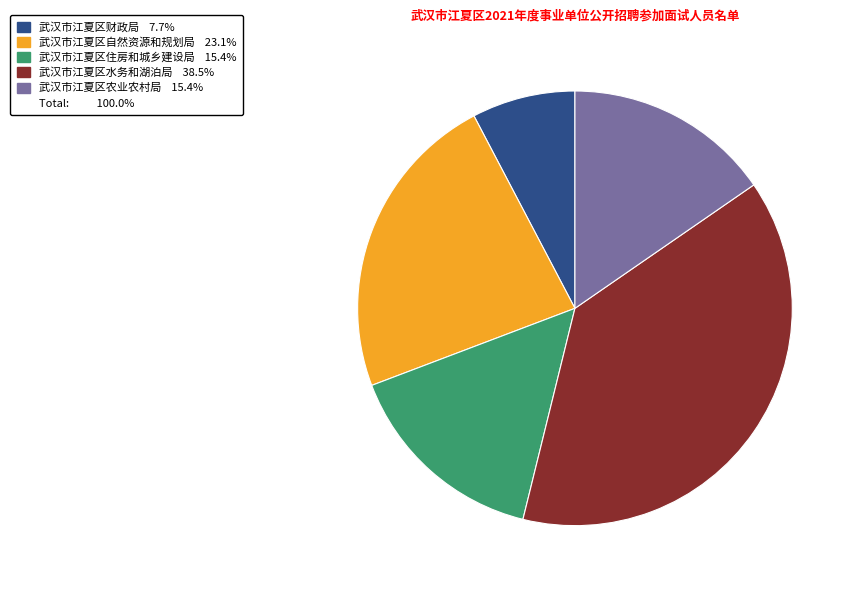

Is there a majority slice in this chart?

No